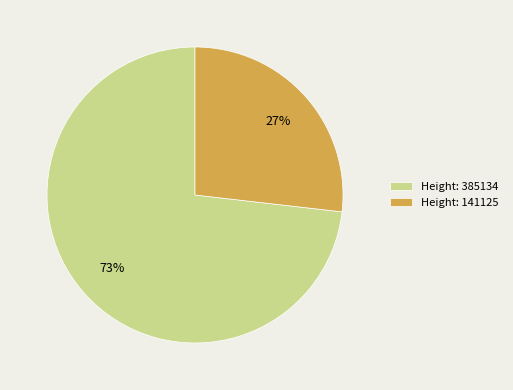

To the nearest percent, what is the difference between the largest and smallest slice percentages?

46%